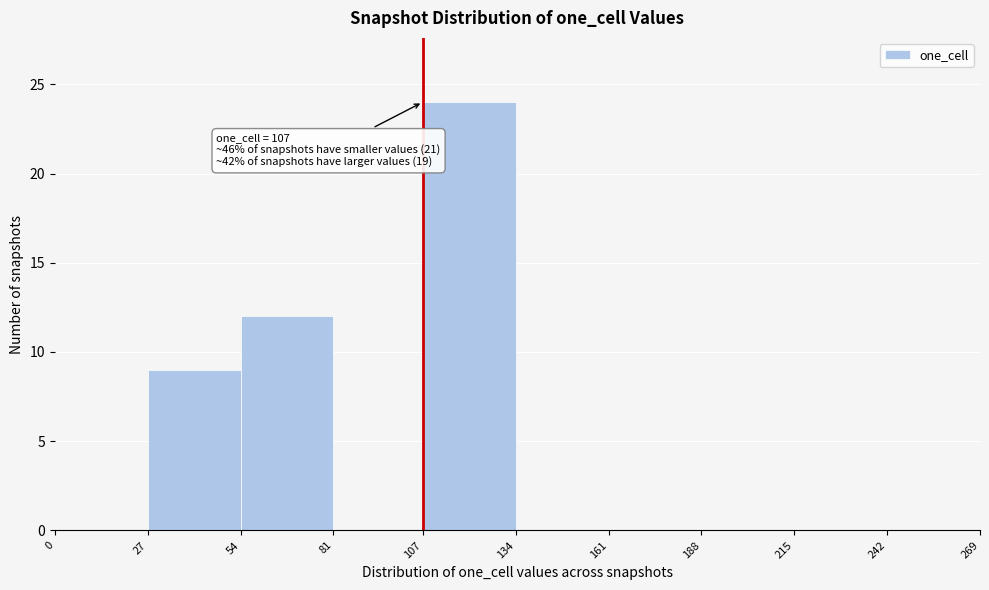

Over which range of the x-axis is the bar tallest?

107 to 134